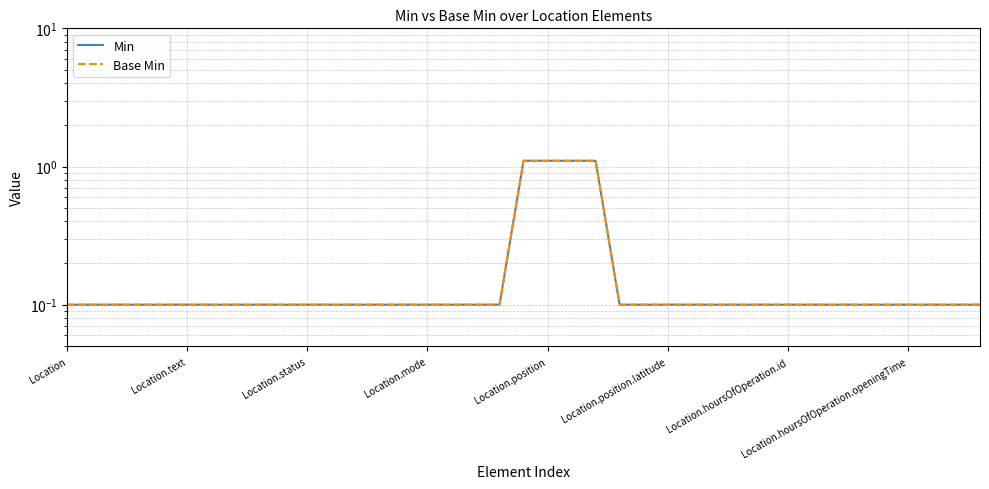

The value of Min at Location.status is 0.1. True or false?

True